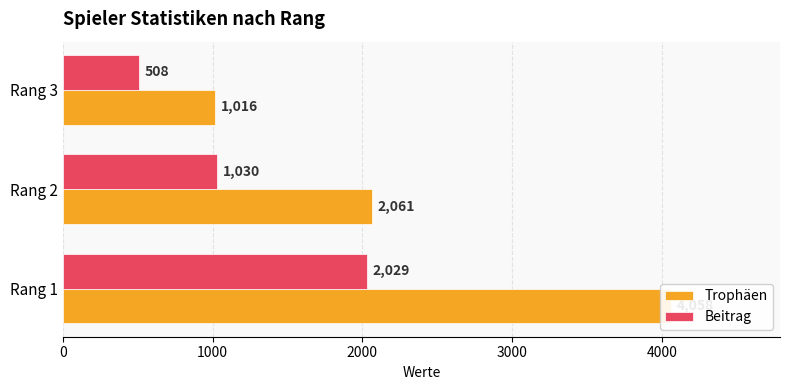

What is the spread (max minus min) of values at Rang 2?

1031